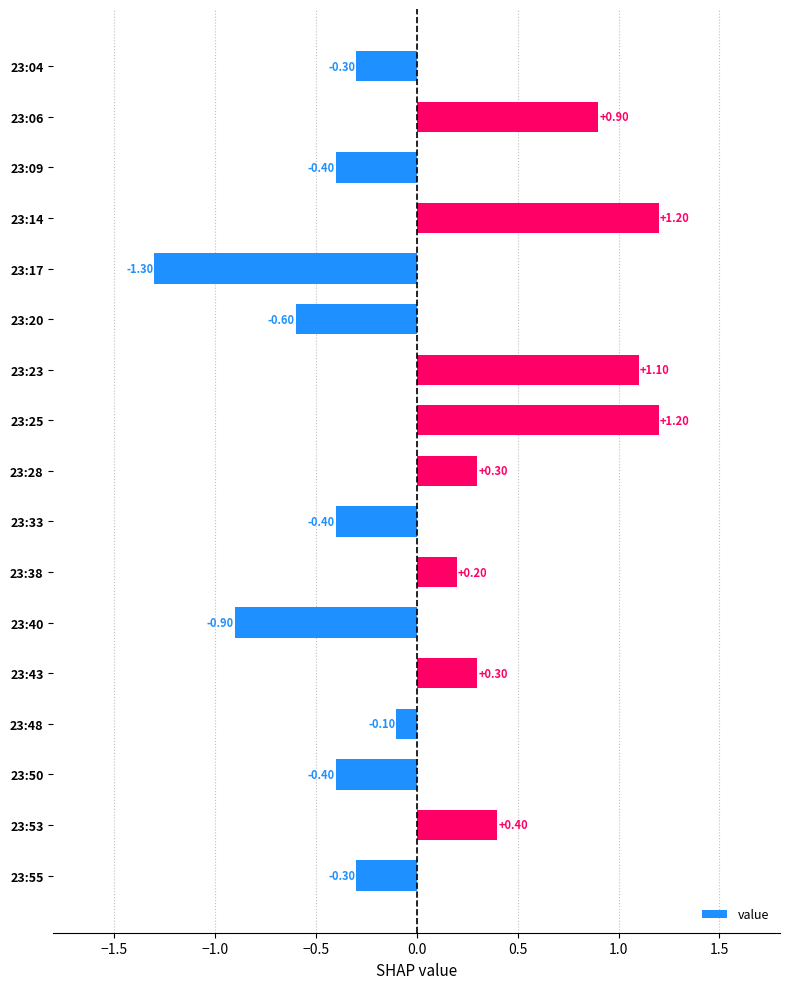

Which has a higher value, 23:04 or 23:50?

23:04